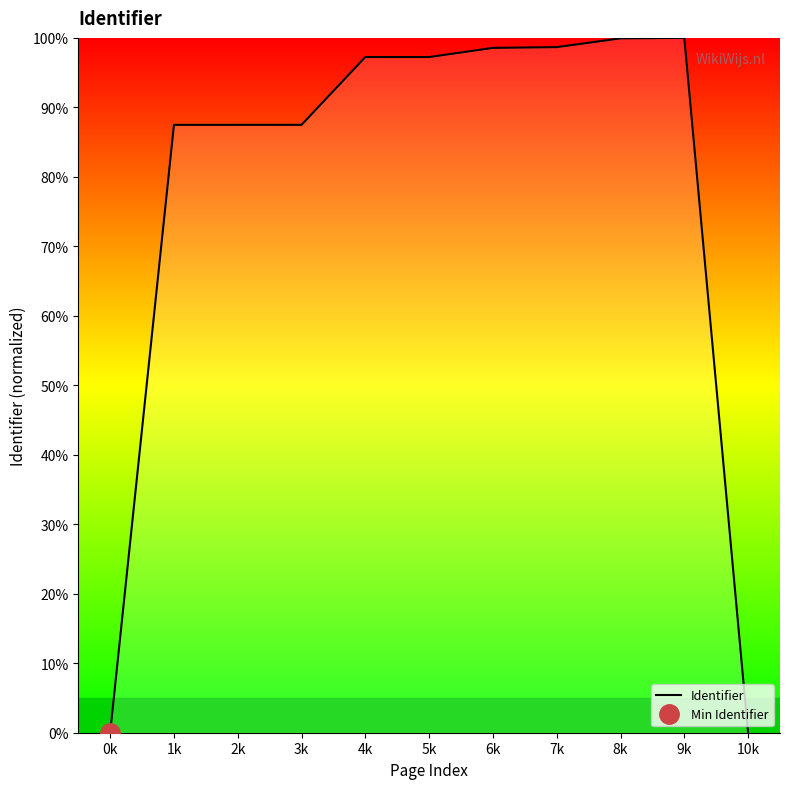

Which label corresponds to the largest value in the chart?

9k